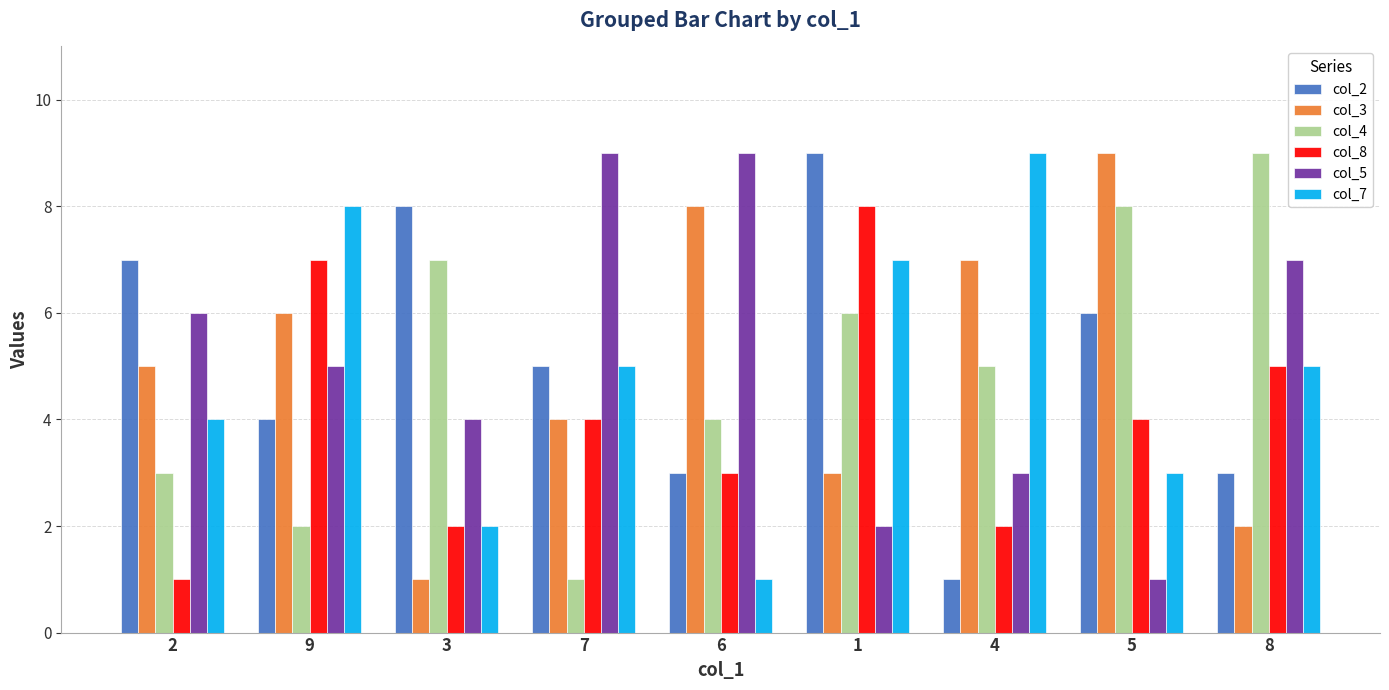

Reading left to right, list all the values displayed in this chart.

col_2: 2=7	9=4	3=8	7=5	6=3	1=9	4=1	5=6	8=3
col_3: 2=5	9=6	3=1	7=4	6=8	1=3	4=7	5=9	8=2
col_4: 2=3	9=2	3=7	7=1	6=4	1=6	4=5	5=8	8=9
col_8: 2=1	9=7	3=2	7=4	6=3	1=8	4=2	5=4	8=5
col_5: 2=6	9=5	3=4	7=9	6=9	1=2	4=3	5=1	8=7
col_7: 2=4	9=8	3=2	7=5	6=1	1=7	4=9	5=3	8=5